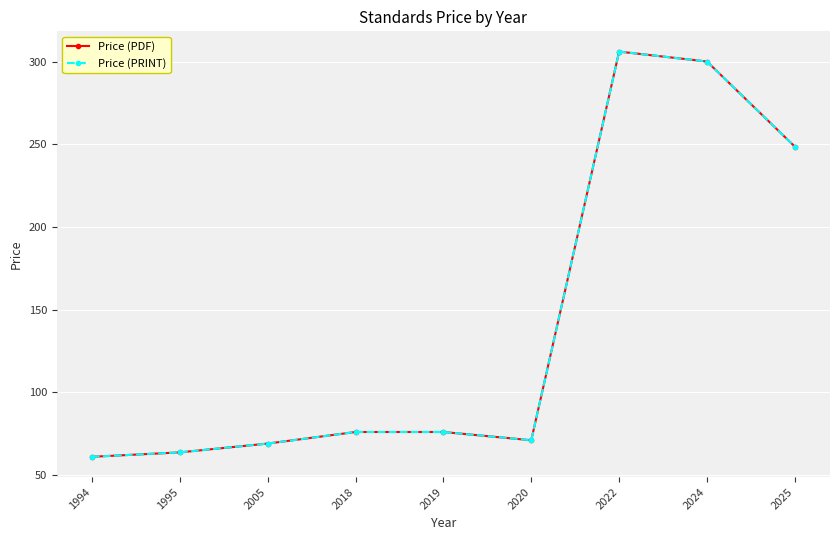

At which label does Price (PRINT) first exceed 76?

2022